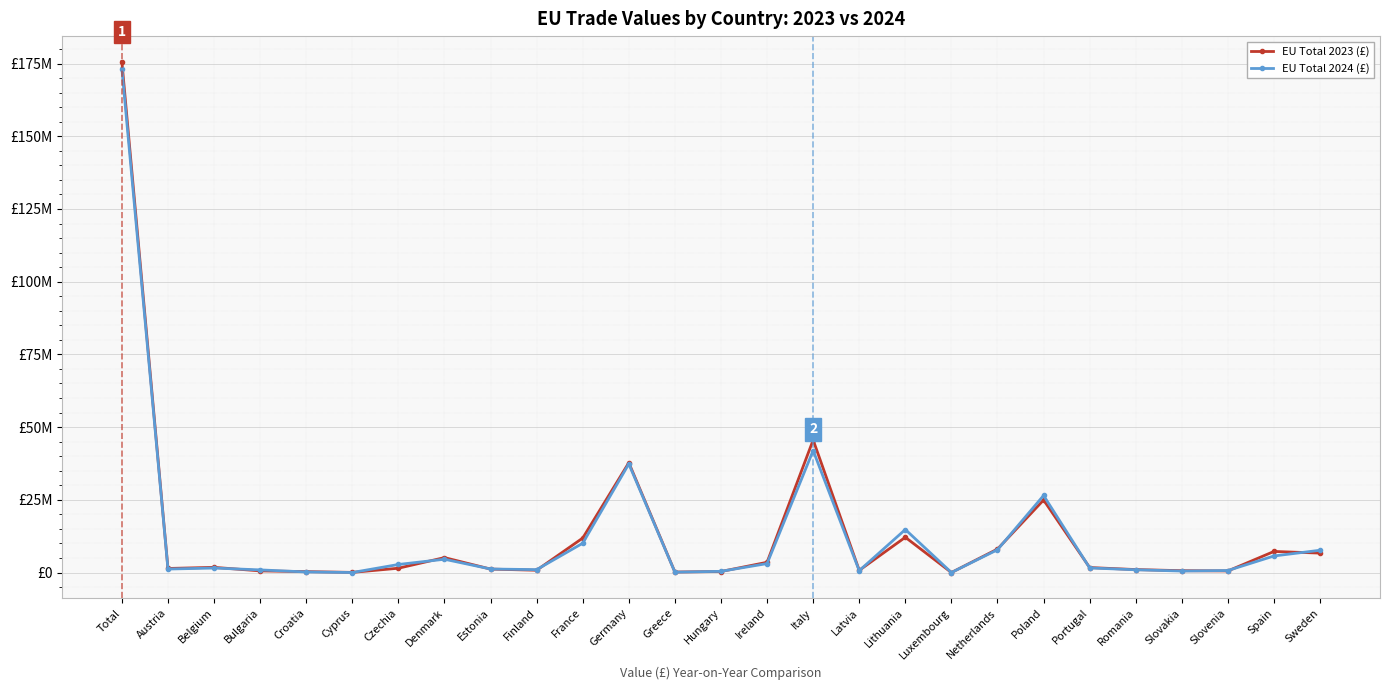

What are all the series names shown in the legend?

EU Total 2023 (£), EU Total 2024 (£)